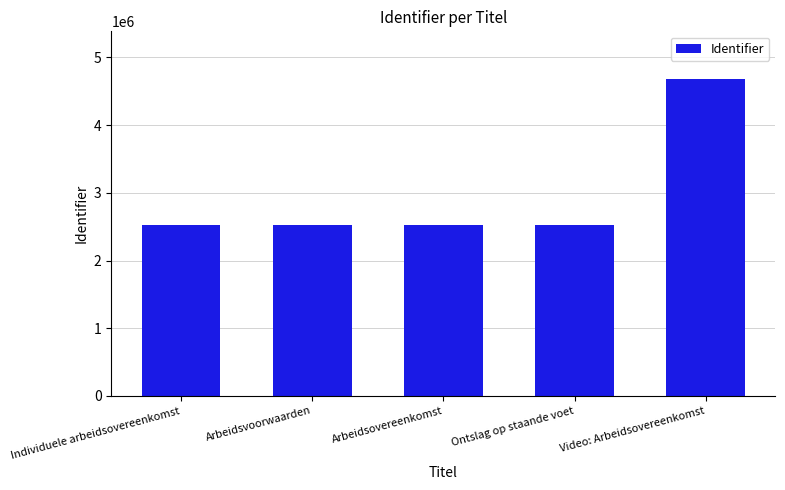

What is the change in value from Arbeidsvoorwaarden to Arbeidsovereenkomst?

+5